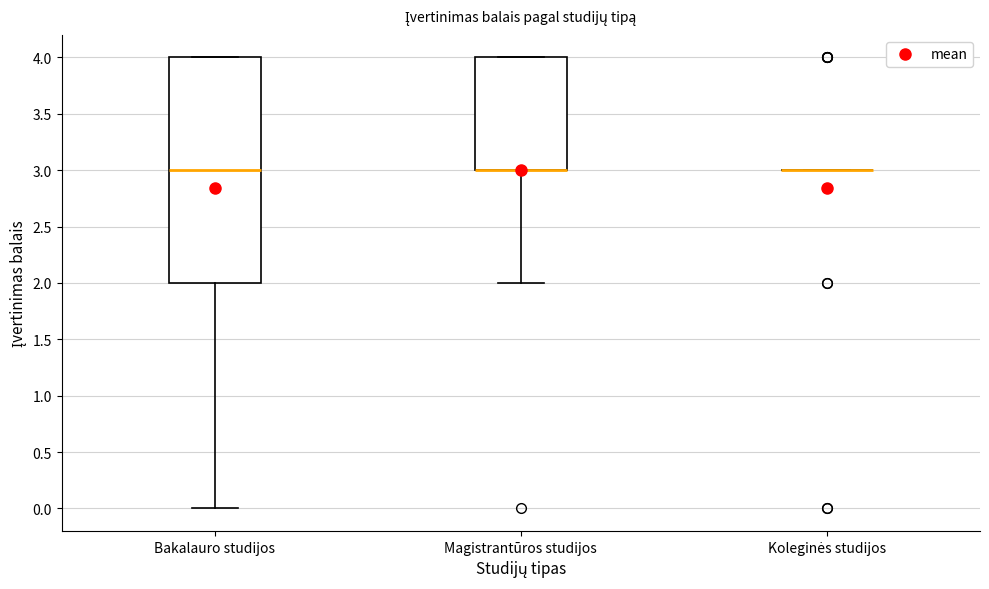

Reading left to right, transcribe this box plot: for each box, give where its median line is, the range the box spans, and where its two whiskers end, as read against the y-axis. The values are not printed on the chart, so give them approximately, as read against the axis.

Bakalauro studijos: median 3, box 2 to 4, whiskers 0 to 4
Magistrantūros studijos: median 3 (drawn on the box's lower edge), box 3 to 4, whiskers 2 to 4
Koleginės studijos: box collapsed to a line at 3, whiskers 3 to 3